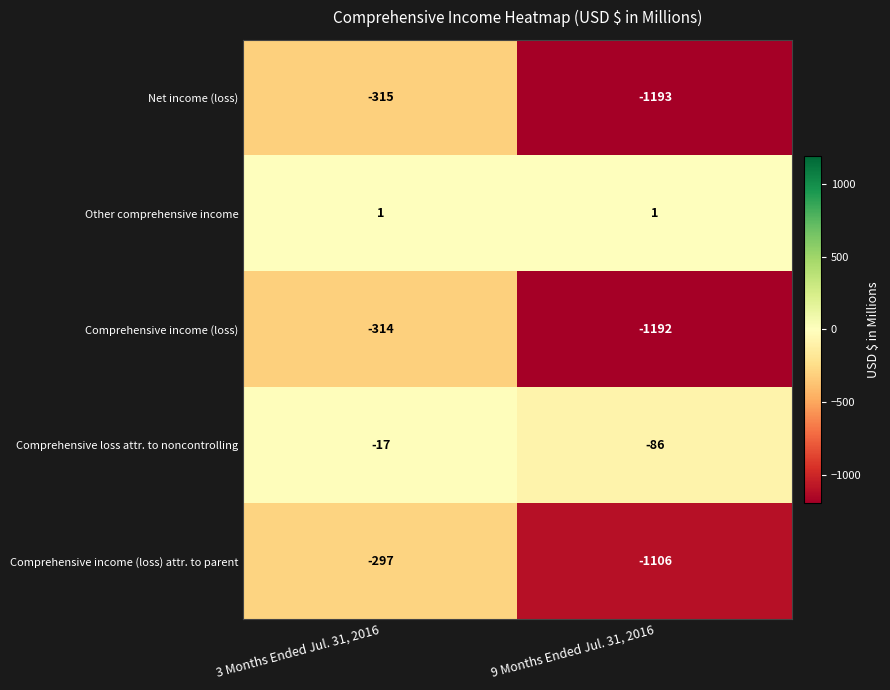

Which label corresponds to the smallest value in the chart?

9 Months Ended Jul. 31, 2016